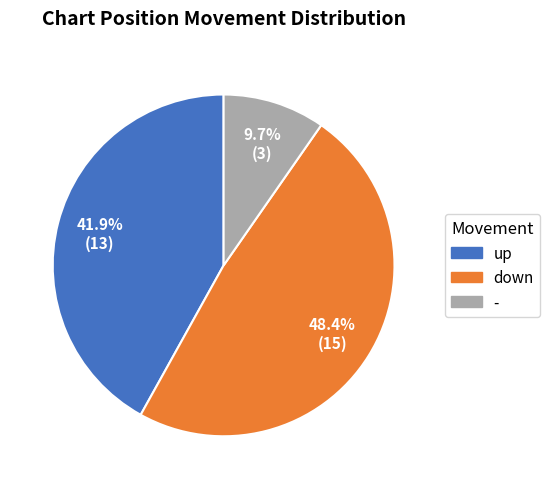

How many slices are in this pie chart?

3